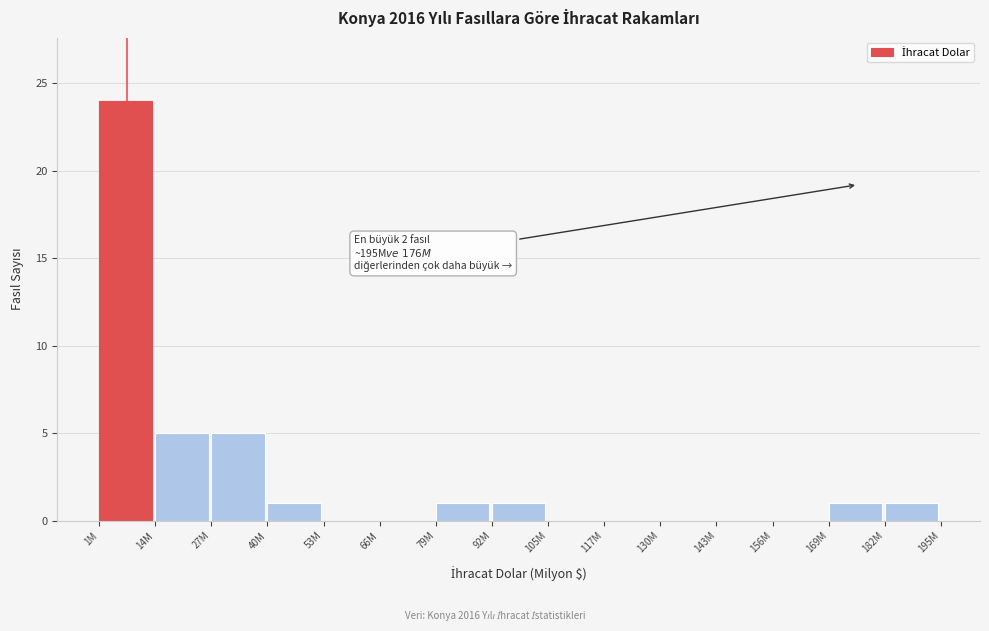

Reading right to left, extract all data points from this chart.

182M=1	169M=1	156M=0	143M=0	130M=0	117M=0	105M=0	92M=1	79M=1	66M=0	53M=0	40M=1	27M=5	14M=5	1M=24